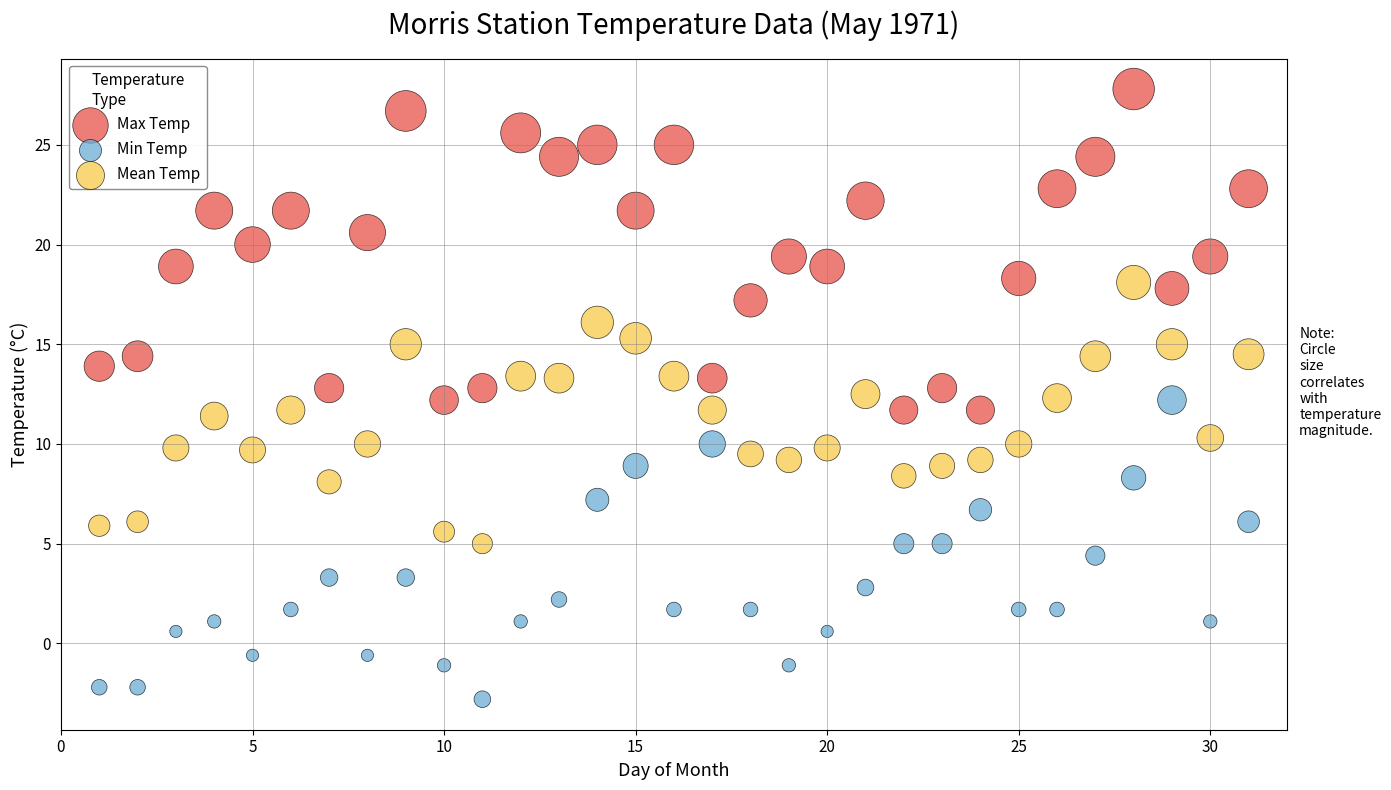

Across all data points, what is the range of X values (max minus min)?

30.0